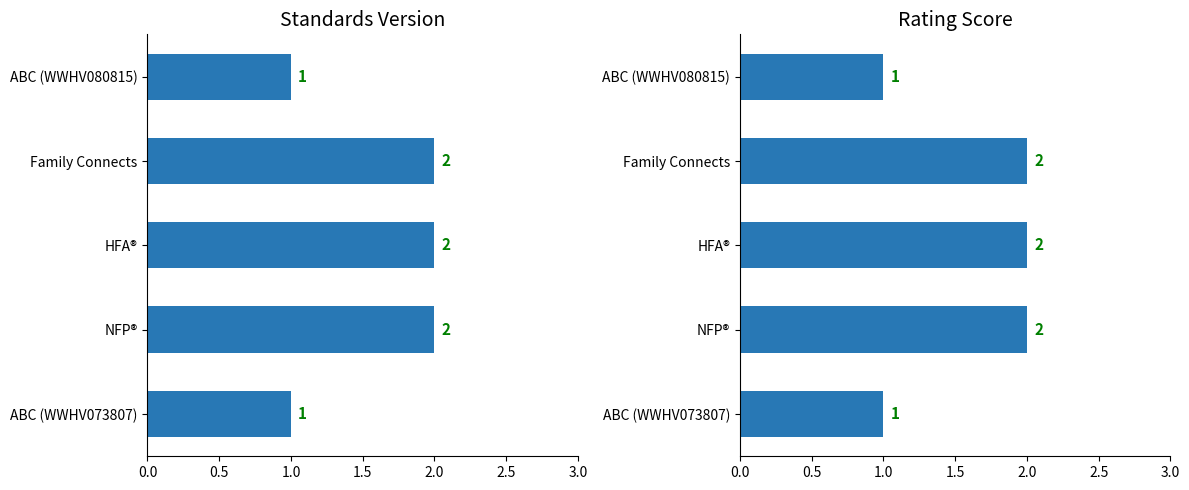

How many Rating Score values are between 1 and 2?

5